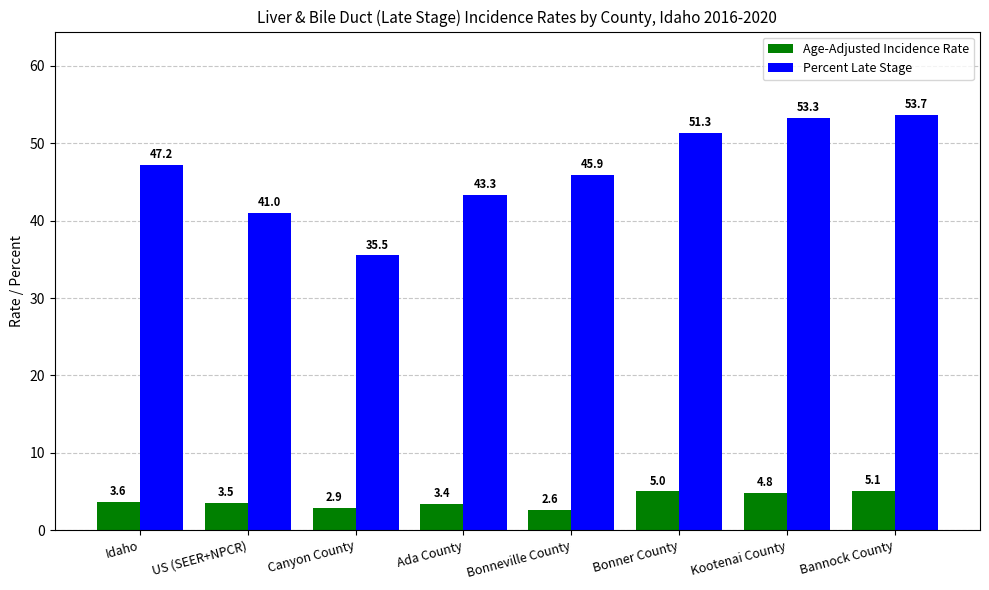

Which category has the lowest value across all series?

Bonneville County